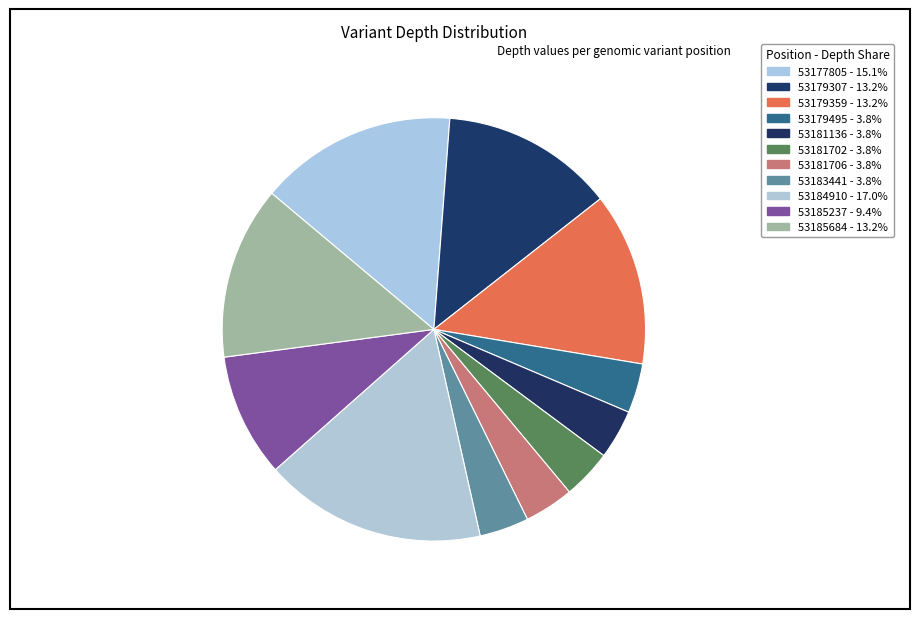

To the nearest percent, what percentage of the pie is 53185684?

13%